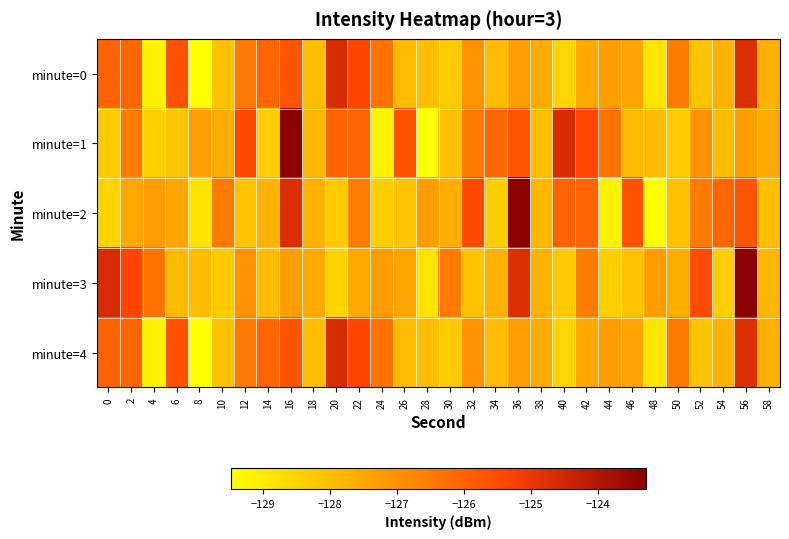

What is the total value across all series at 22?

-630.8